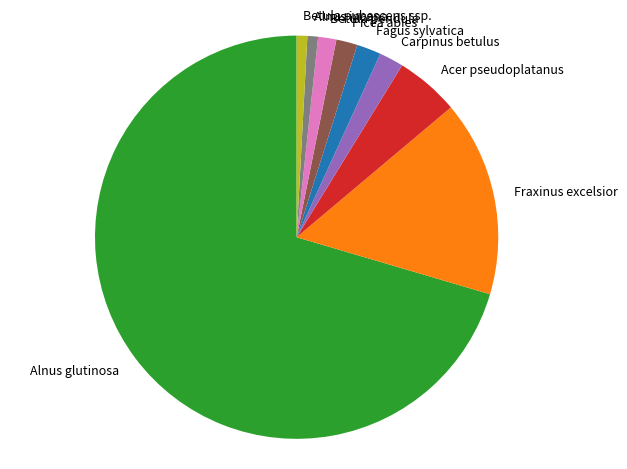

Combined, do Picea abies and Fagus sylvatica account for over 50%?

No